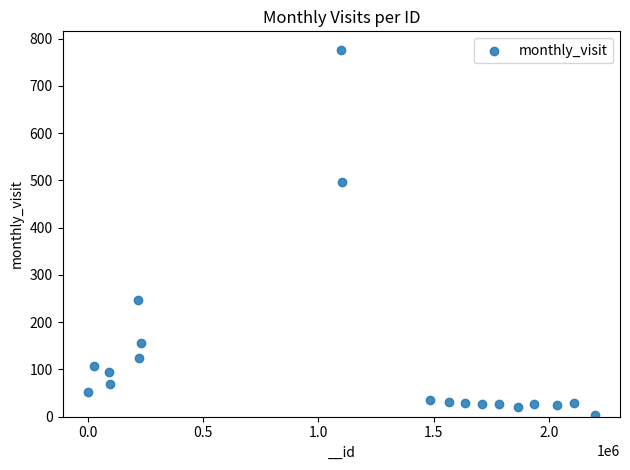

What is the range of Y values (max minus min)?

774